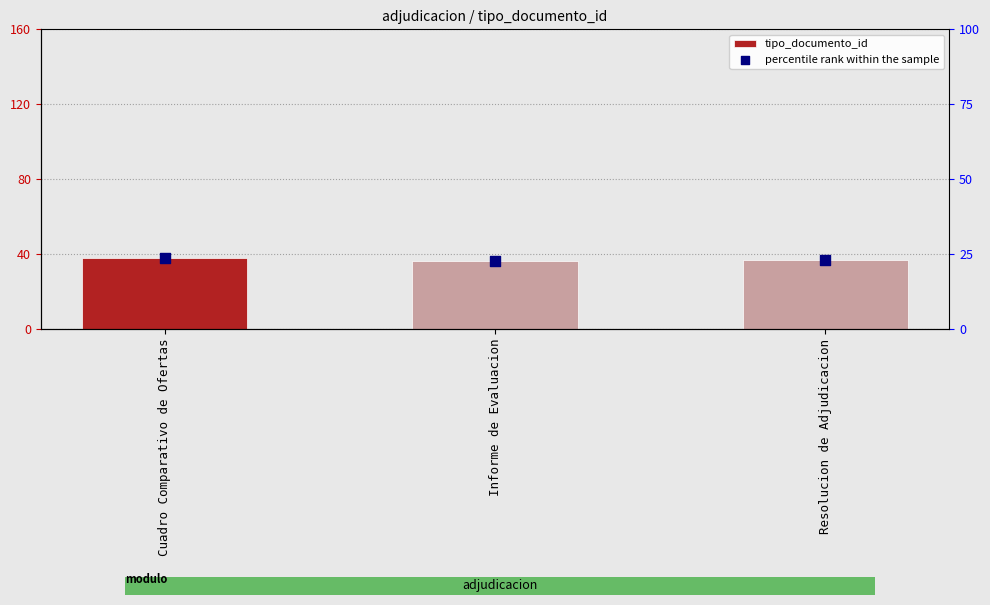

At how many categories does at least one series exceed 26?

3